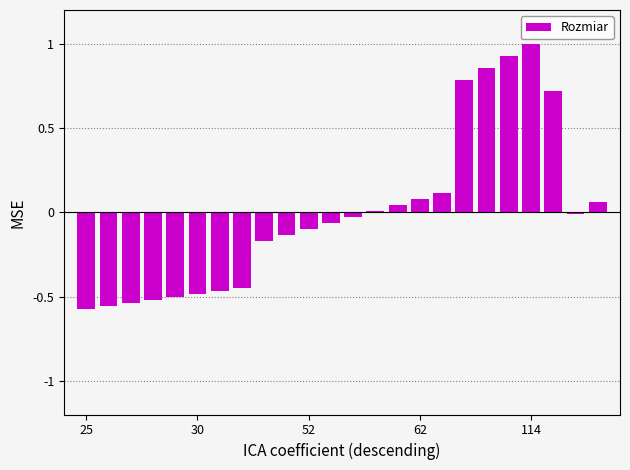

What is the difference between the maximum and minimum values?

1.6